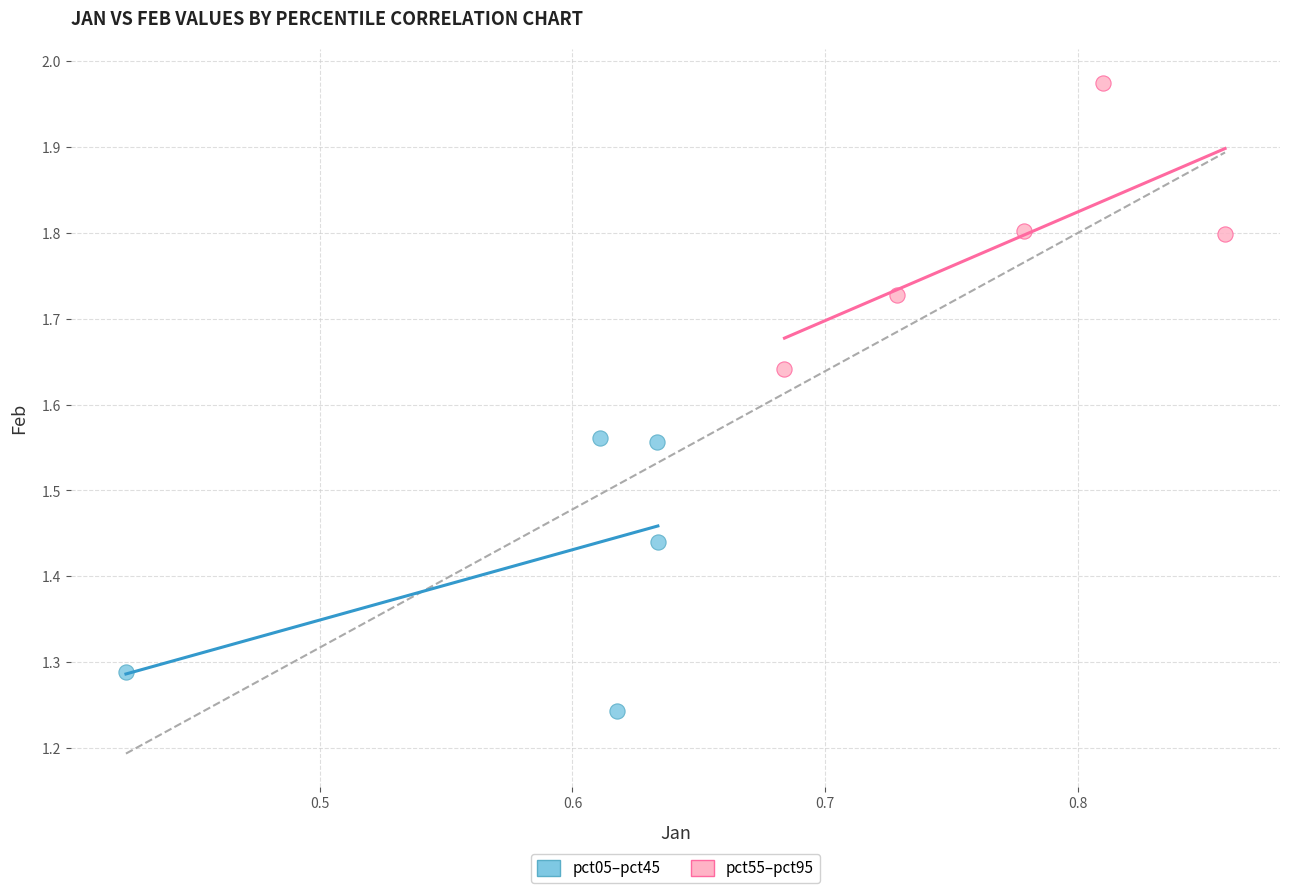

Which series reaches the minimum Y coordinate?

pct05–pct45